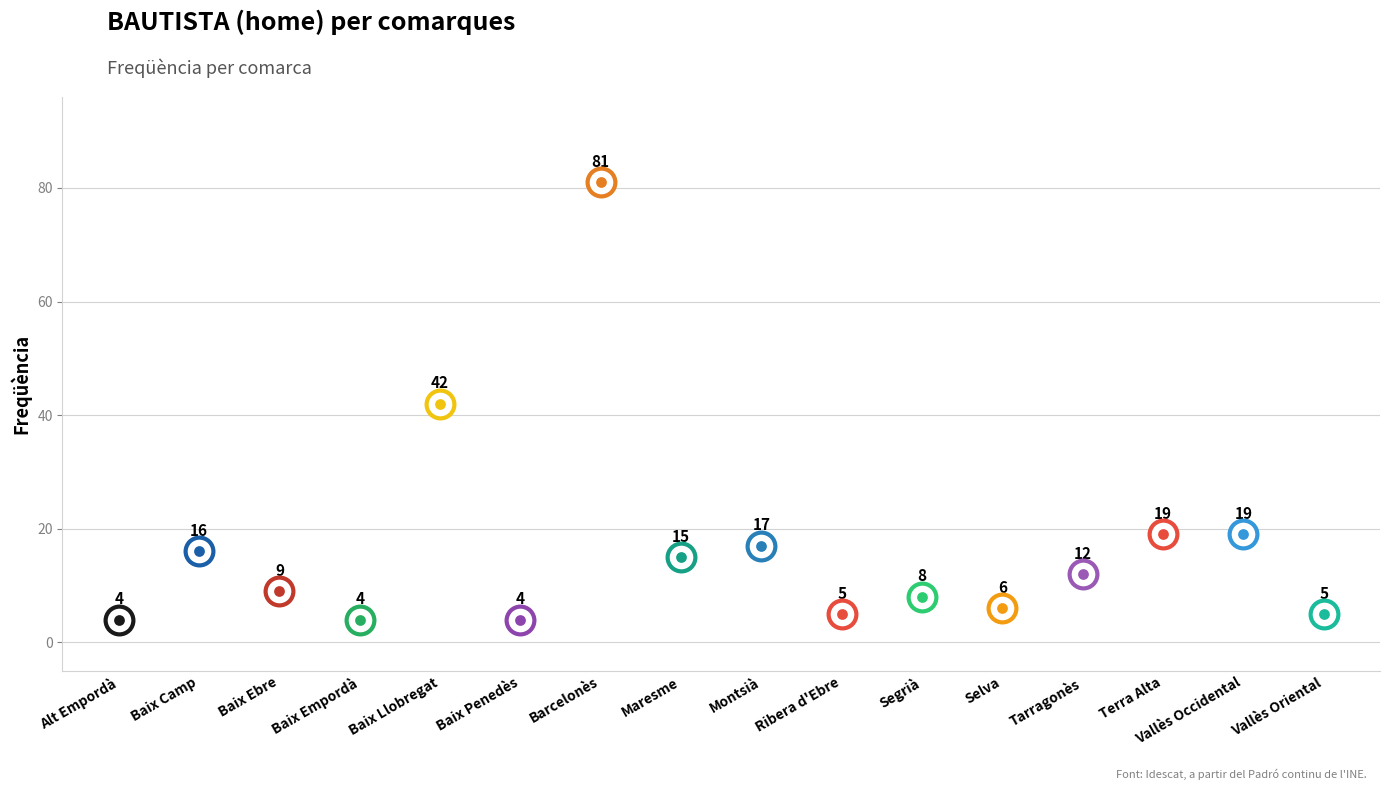

What is the change in value from Barcelonès to Segrià?

-73